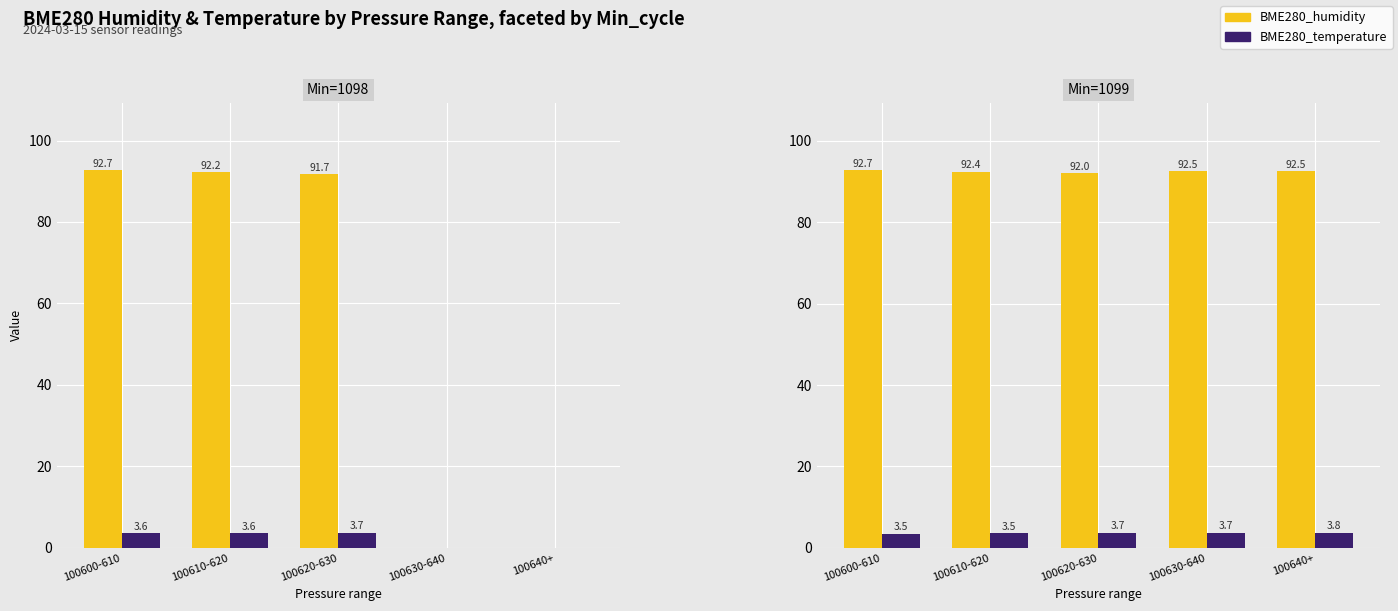

What position from the left is 100630-640?

4